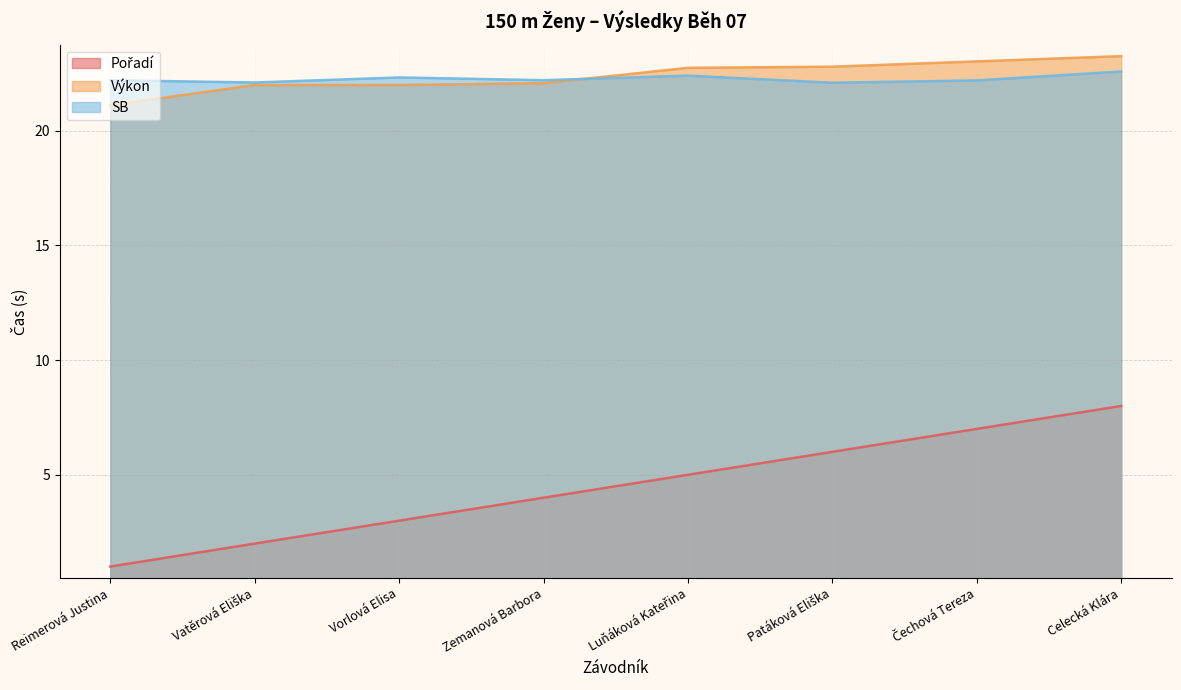

True or false: Výkon and Pořadí intersect in this chart.

False